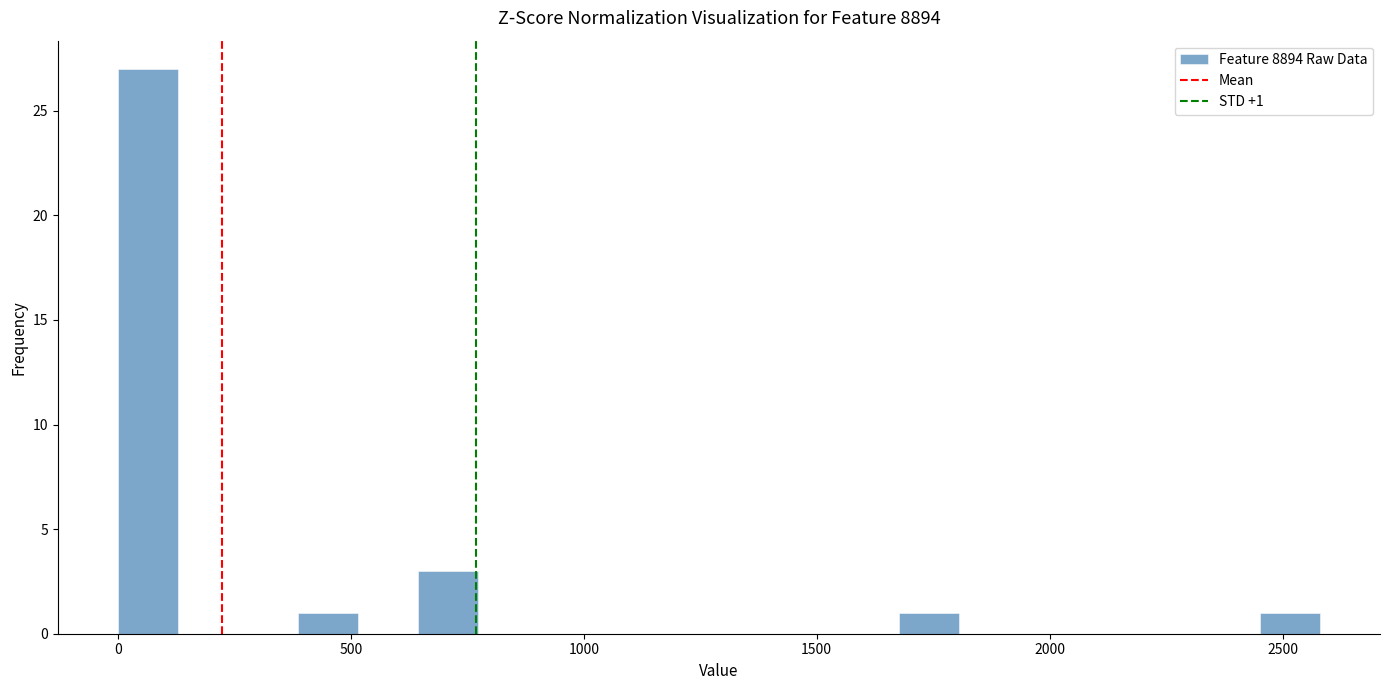

Around what value on the x-axis is the tallest bar? Give the approximate position of its centre, as read against the axis.

50